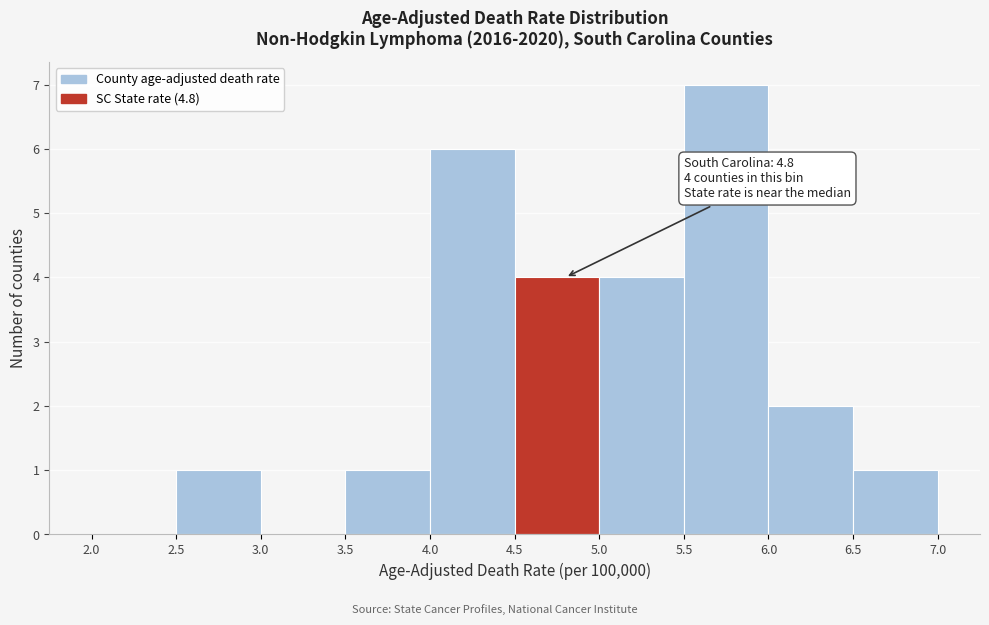

Over which range of the x-axis is the bar tallest?

5.5 to 6.0